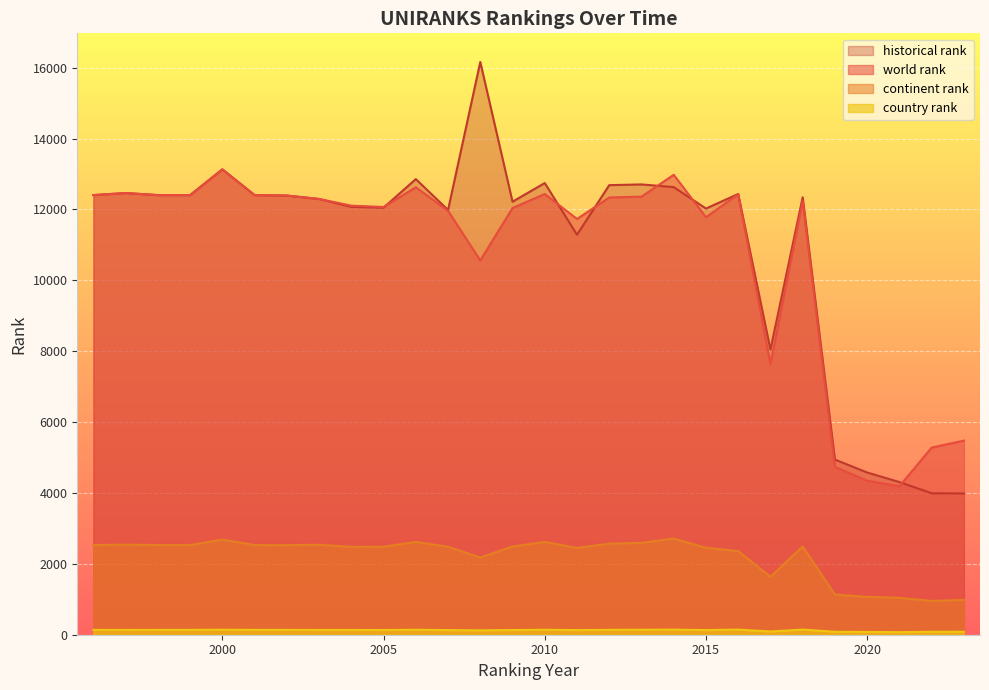

What are all the series names shown in the legend?

world rank, continent rank, country rank, historical rank